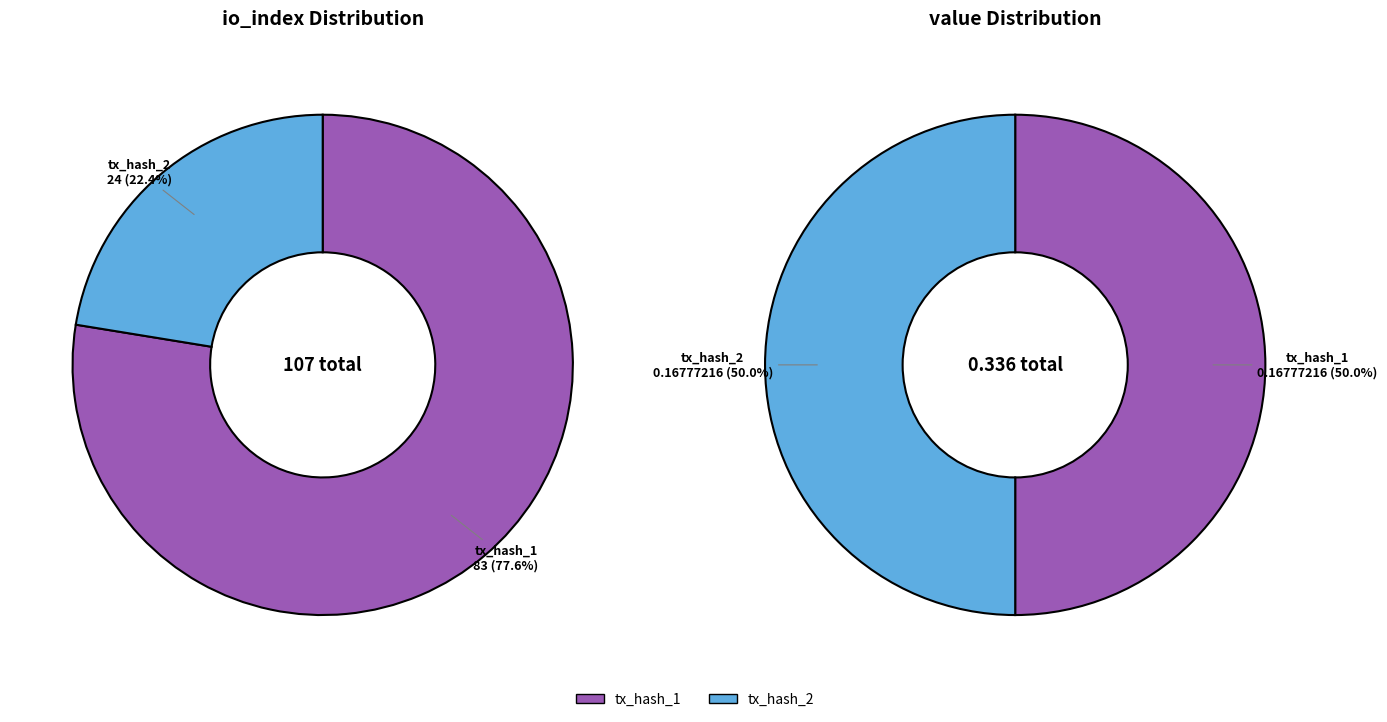

Which series has the widest spread of values?

values_io_index